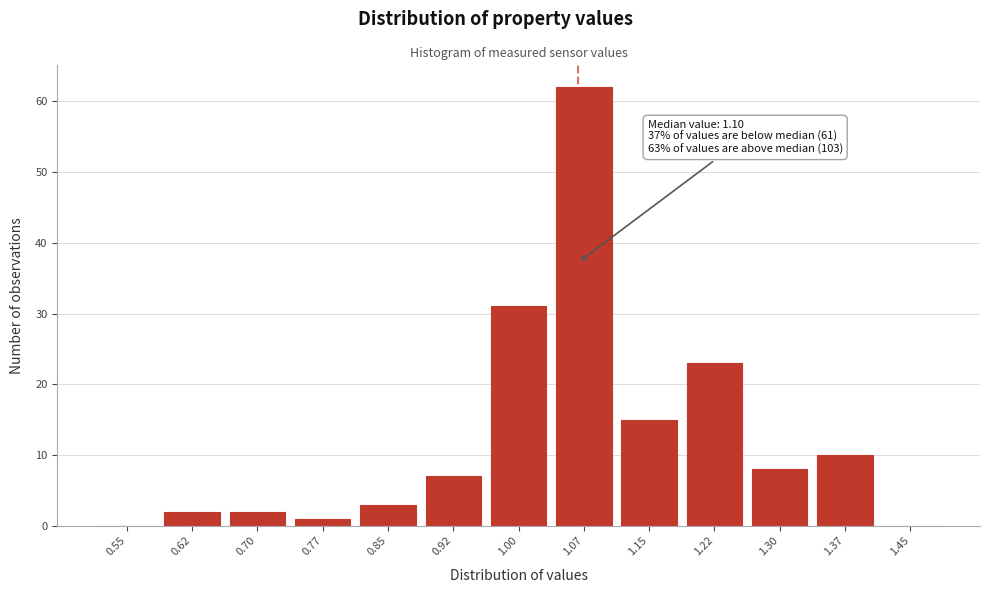

Reading left to right, list all the values displayed in this chart.

0.55=0	0.62=2	0.70=2	0.77=1	0.85=3	0.92=7	1.00=31	1.07=62	1.15=15	1.22=23	1.30=8	1.37=10	1.45=0